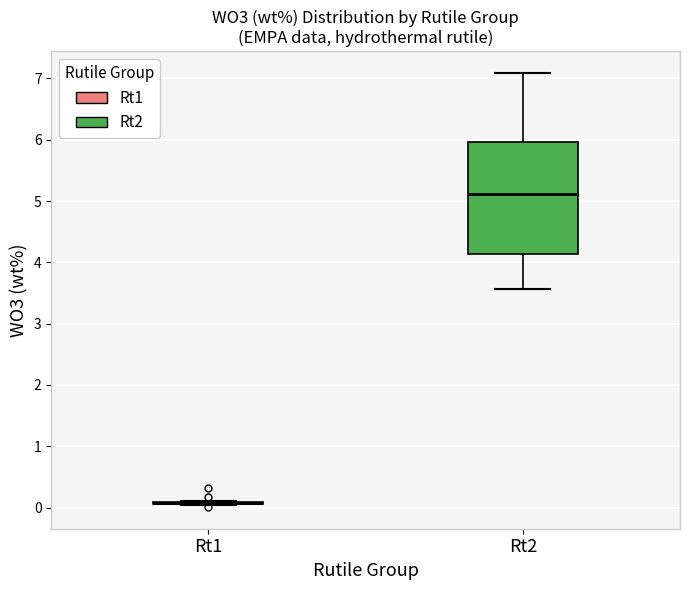

Reading left to right, transcribe this box plot: for each box, give where its median line is, the range the box spans, and where its two whiskers end, as read against the y-axis. The values are not printed on the chart, so give them approximately, as read against the axis.

Rt1: box collapsed to a line at 0.1, whiskers 0.0 to 0.1
Rt2: median 5.1, box 4.1 to 6.0, whiskers 3.6 to 7.1